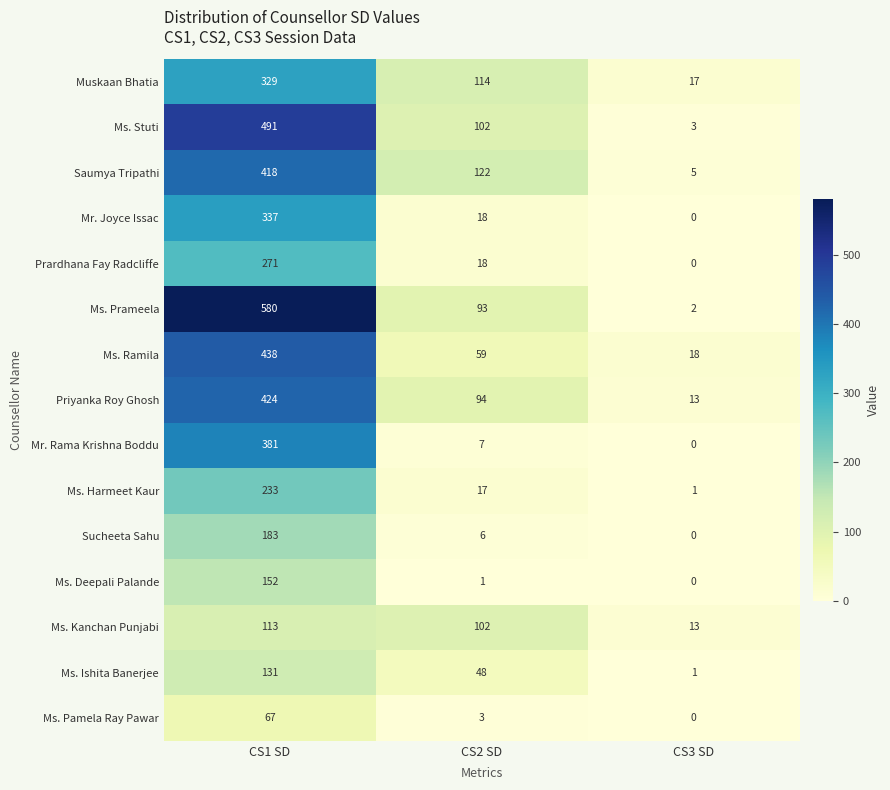

Which series changed the most between CS1 SD and CS3 SD?

Ms. Prameela